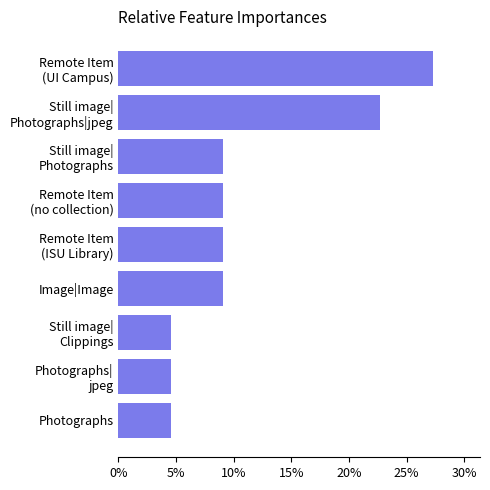

Are the bars horizontal?

Yes